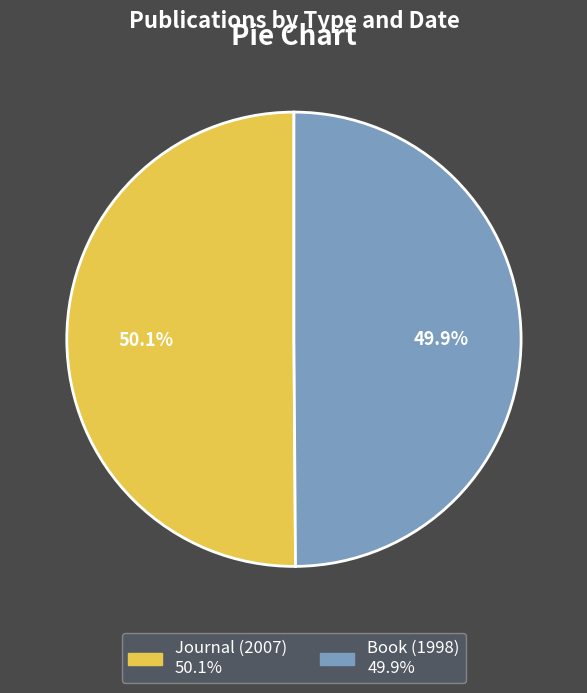

The Book (1998) slice represents 50% of the pie. True or false?

True